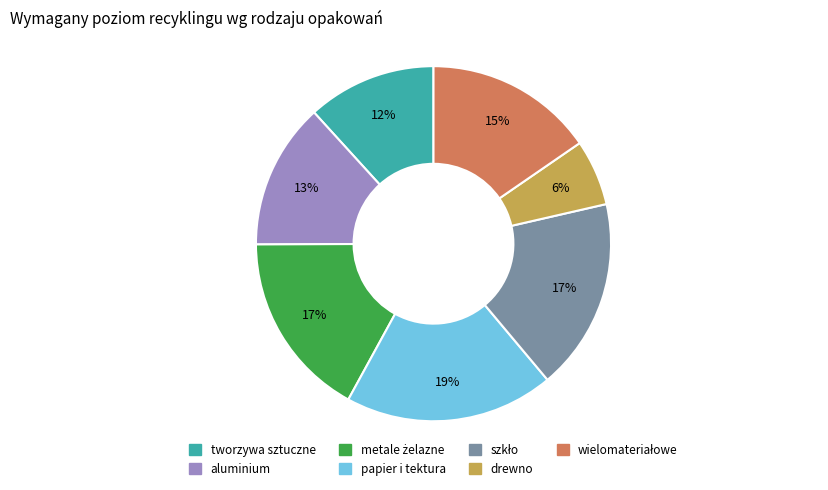

What is the largest slice in the pie chart?

papier i tektura